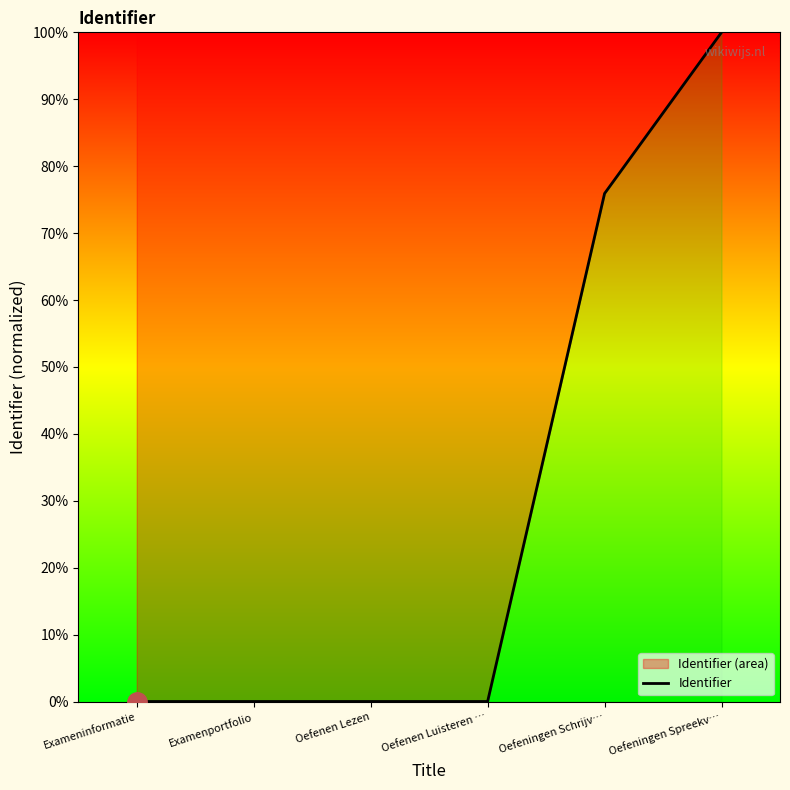

List the labels in order of value, smallest first.

Exameninformatie, Examenportfolio, Oefenen Lezen, Oefenen Luisteren …, Oefeningen Schrijv…, Oefeningen Spreekv…